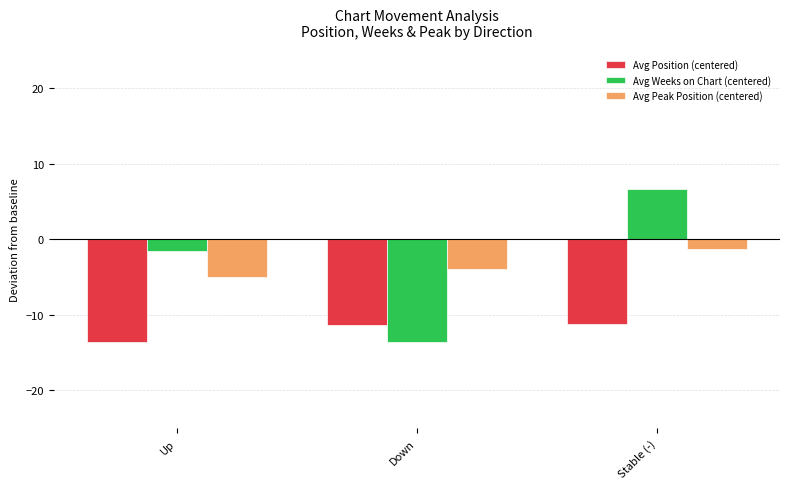

What is the sum of all Avg Peak Position (centered) values?

-10.3